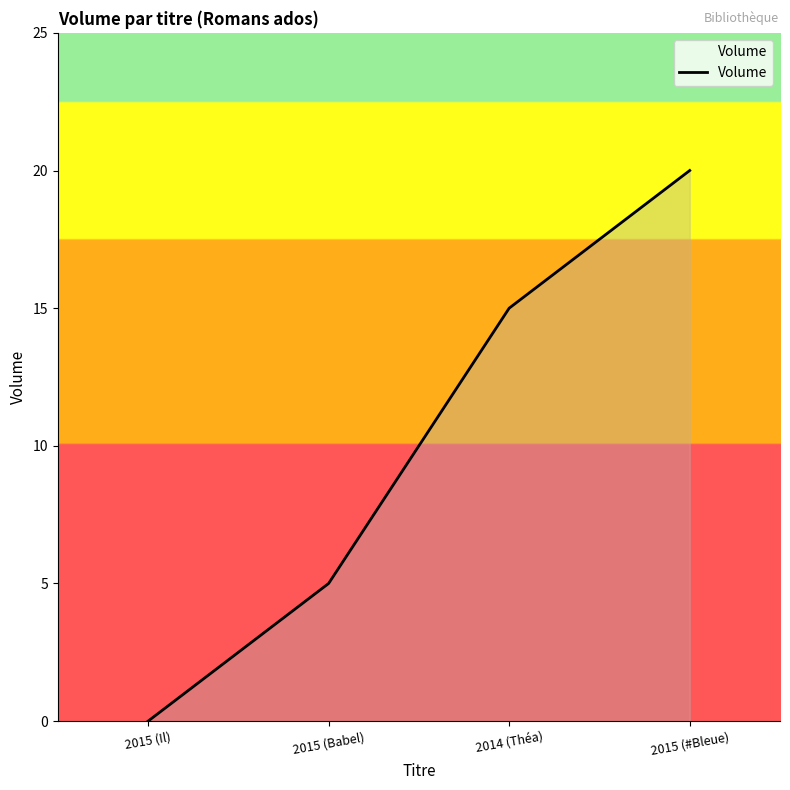

Rank the categories by value from highest to lowest.

2015 (#Bleue), 2014 (Théa), 2015 (Babel), 2015 (Il)